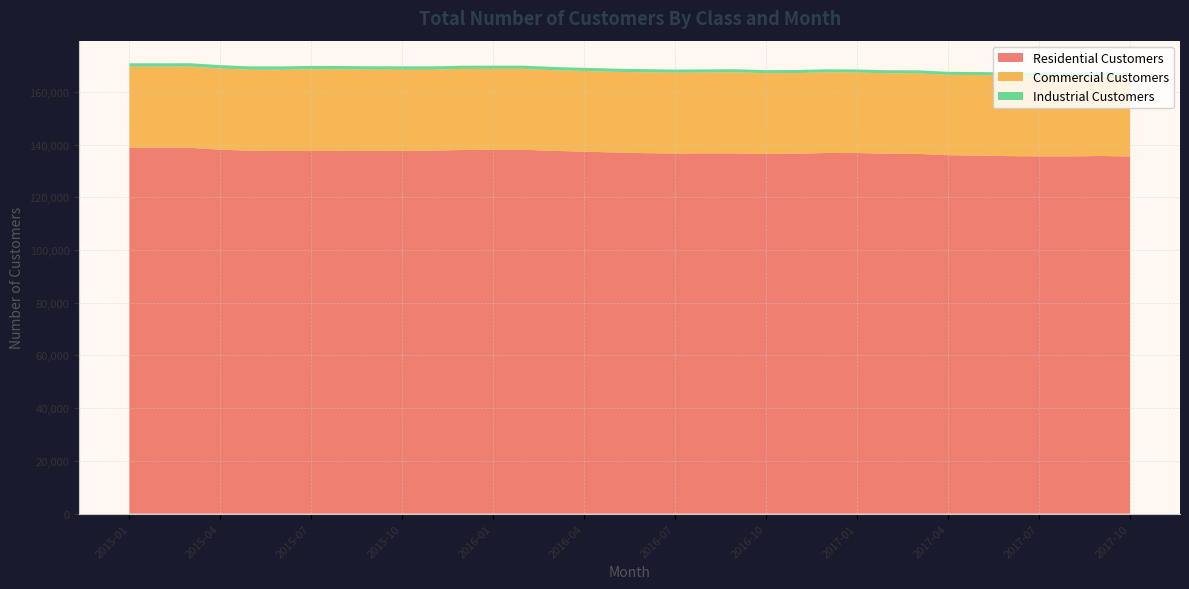

Reading right to left, transcribe all the data shown in this chart.

Residential Customers: 135477	135656	135490	135504	135598	135791	135938	136448	136518	136765	136781	136515	136374	136648	136648	136599	136721	136978	137293	137583	137998	138019	137921	137679	137600	137565	137572	137529	137535	137608	138064	138747	138781	138726
Commercial Customers: 30564	30590	30577	30617	30566	30558	30483	30536	30494	30545	30589	30584	30662	30737	30669	30649	30655	30603	30595	30611	30690	30680	30749	30727	30801	30857	30954	31025	30814	30752	30769	30821	30765	30791
Industrial Customers: 1151	1142	1163	1161	1153	1150	1155	1160	1151	1156	1163	1164	1165	1171	1176	1185	1200	1197	1204	1216	1232	1213	1223	1235	1238	1245	1257	1271	1265	1260	1271	1274	1266	1286